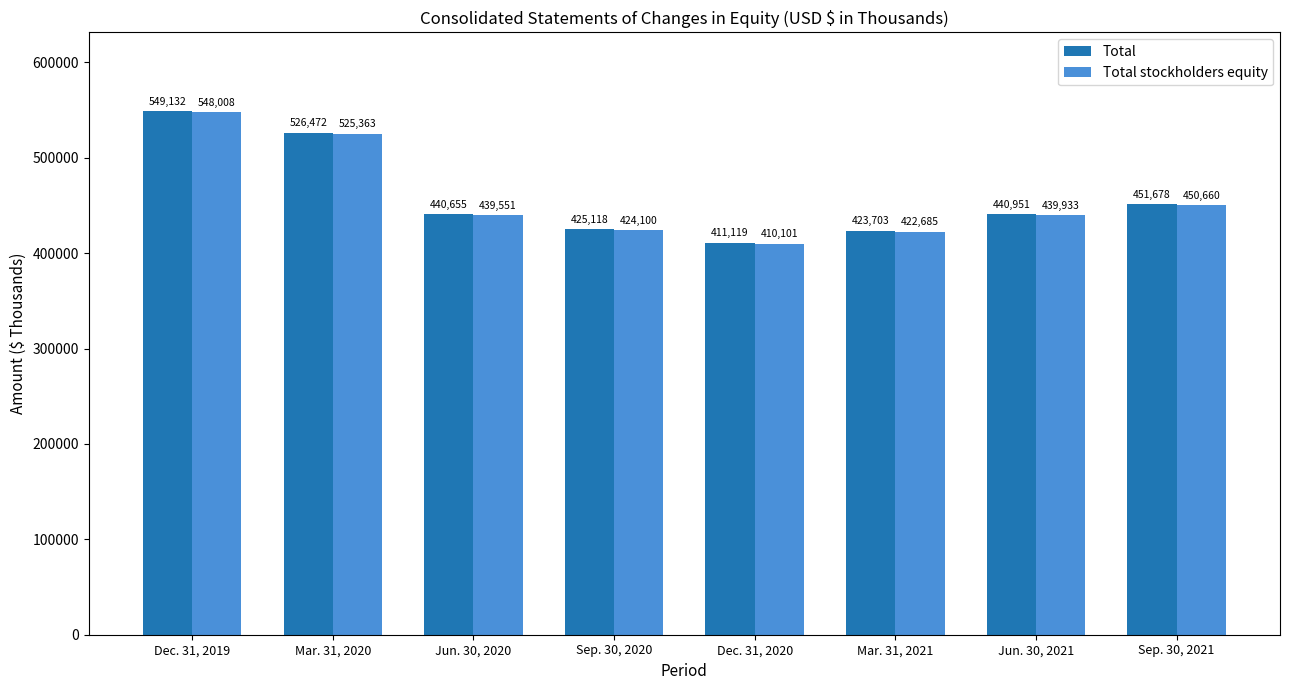

What is the approximate value of Total stockholders equity at Dec. 31, 2020?

410101